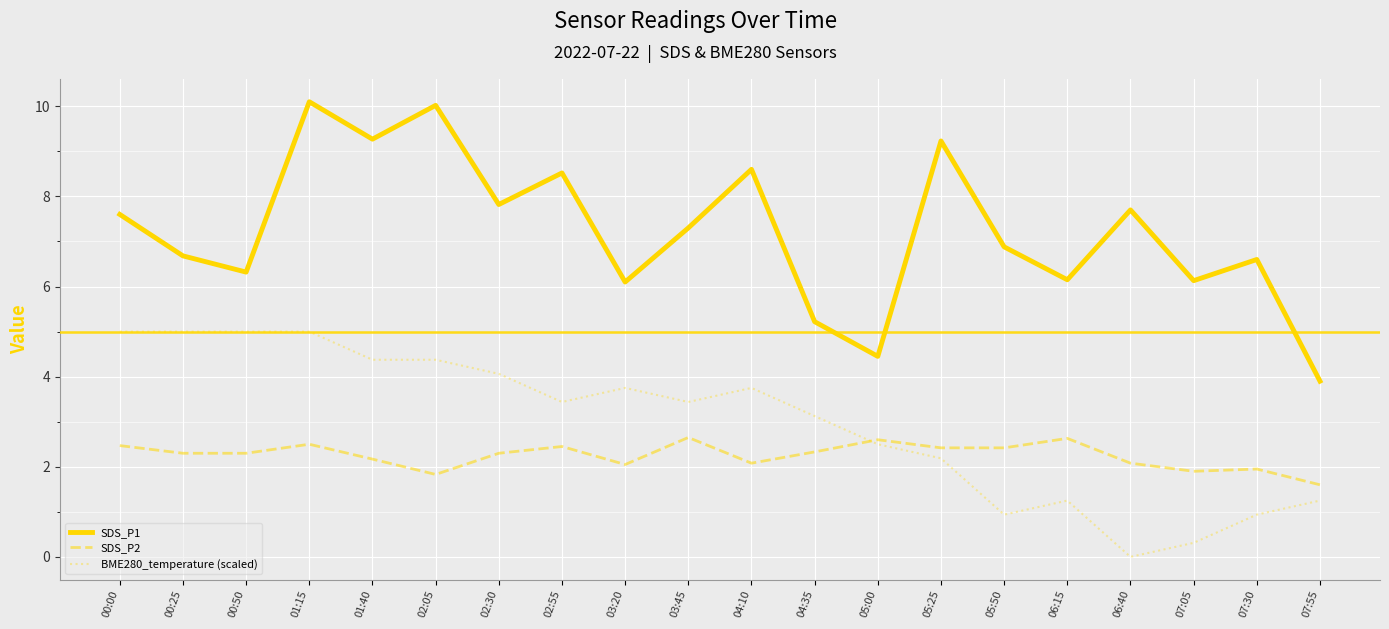

What is the maximum value for SDS_P1?

10.1